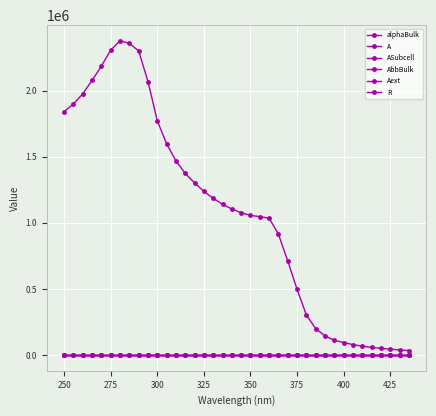

Reading right to left, list all the values displayed in this chart.

alphaBulk: 34305.0	38850.0	44394.4	50970.0	58208.8	67380.0	79130.6	94960.0	112008.8	144000.0	200328.8	303100.0	497137.5	711700.0	913843.8	1035000.0	1046437.5	1056000.0	1076250.0	1104000.0	1140250.0	1185000.0	1237625.0	1301000.0	1372812.5	1468000.0	1596937.5	1771000.0	2067687.5	2299000.0	2356750.0	2376000.0	2305562.5	2185000.0	2076437.5	1975000.0	1898500.0	1841000.0
A: 1.0	1.0	1.0	1.0	1.0	1.0	1.0	1.0	1.0	1.0	1.0	1.0	1.0	1.0	1.0	1.0	1.0	1.0	1.0	0.9	0.9	0.9	0.9	0.9	0.9	0.9	0.9	0.9	0.9	0.9	0.9	0.9	0.9	0.9	0.9	0.9	0.9	0.9
ASubcell: 0.9	0.9	0.9	0.9	0.9	0.9	0.9	0.9	0.9	0.8	0.8	0.8	0.7	0.7	0.7	0.6	0.5	0.5	0.5	0.4	0.4	0.4	0.4	0.4	0.4	0.4	0.3	0.3	0.3	0.2	0.2	0.2	0.2	0.2	0.1	0.1	0.1	0.2
AbbBulk: 0.0	0.0	0.0	0.0	0.0	0.0	0.0	0.0	0.0	0.0	0.0	0.0	0.0	0.0	0.0	0.0	0.0	0.0	0.0	0.0	0.0	0.0	0.0	0.0	0.0	0.0	0.0	0.0	0.0	0.0	0.0	0.0	0.0	0.0	0.0	0.0	0.0	0.0
Aext: 0.1	0.1	0.1	0.1	0.1	0.1	0.1	0.1	0.1	0.1	0.2	0.2	0.2	0.3	0.3	0.4	0.4	0.5	0.5	0.5	0.5	0.5	0.5	0.5	0.5	0.6	0.6	0.6	0.7	0.7	0.7	0.7	0.8	0.8	0.8	0.8	0.8	0.8
R: 0.0	0.0	0.0	0.0	0.0	0.0	0.0	0.0	0.0	0.0	0.0	0.0	0.0	0.0	0.0	0.0	0.0	0.0	0.0	0.0	0.0	0.0	0.0	0.1	0.1	0.1	0.0	0.0	0.0	0.0	0.0	0.0	0.0	0.0	0.0	0.0	0.0	0.0